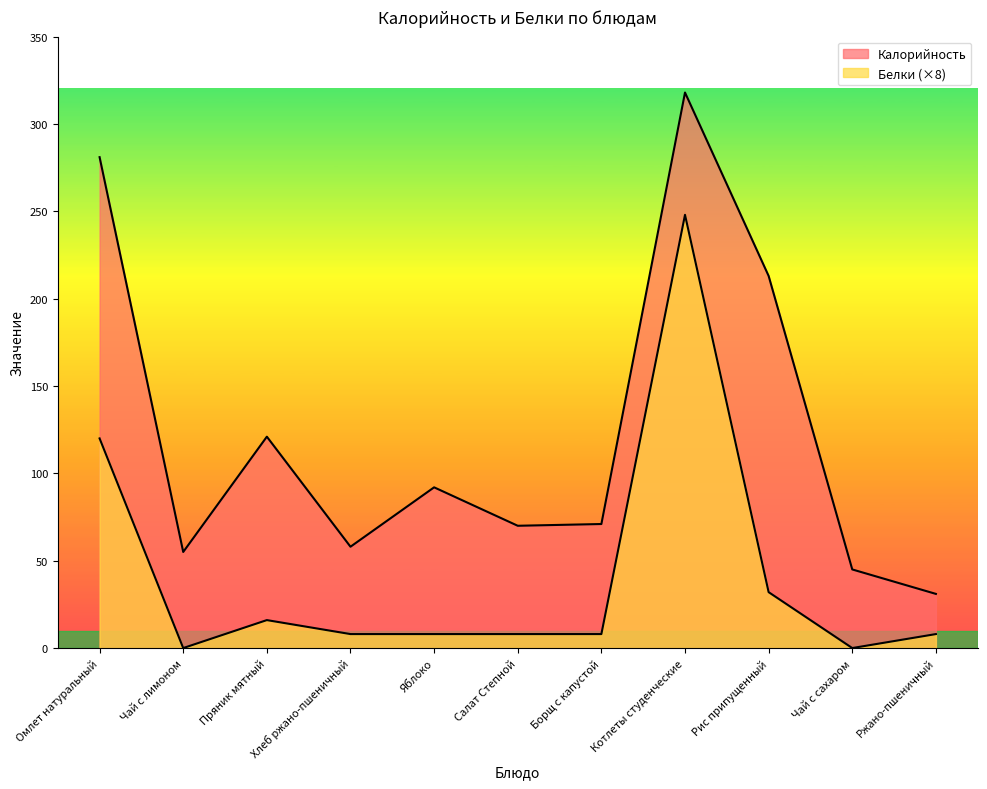

Rank the series at Хлеб ржано-пшеничный from lowest to highest value.

Белки, Калорийность